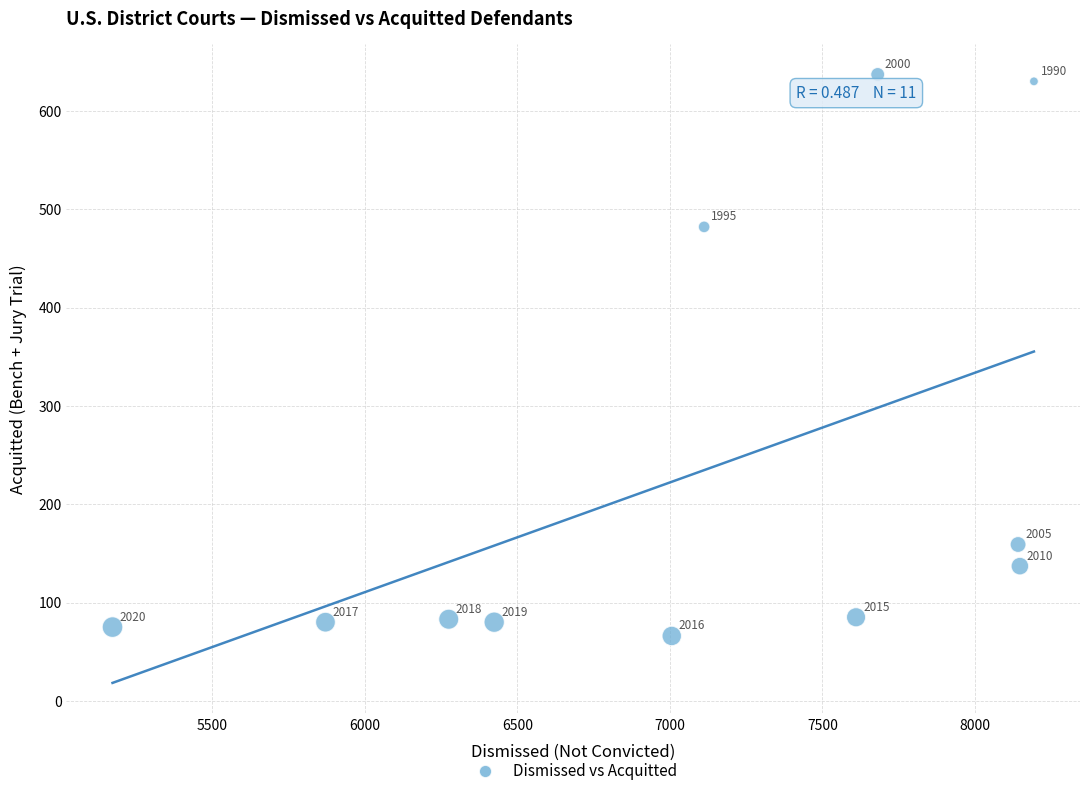

What Y value in the scatter plot is closest to 351?

482